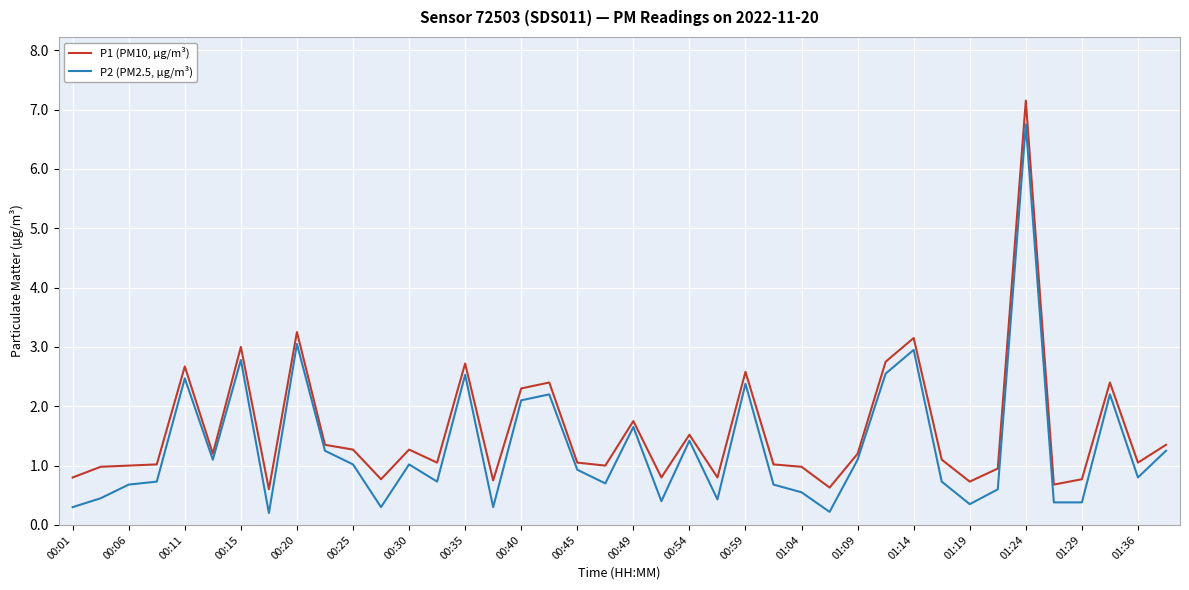

What is the highest value of the P1 (PM10, µg/m³) series?

7.2